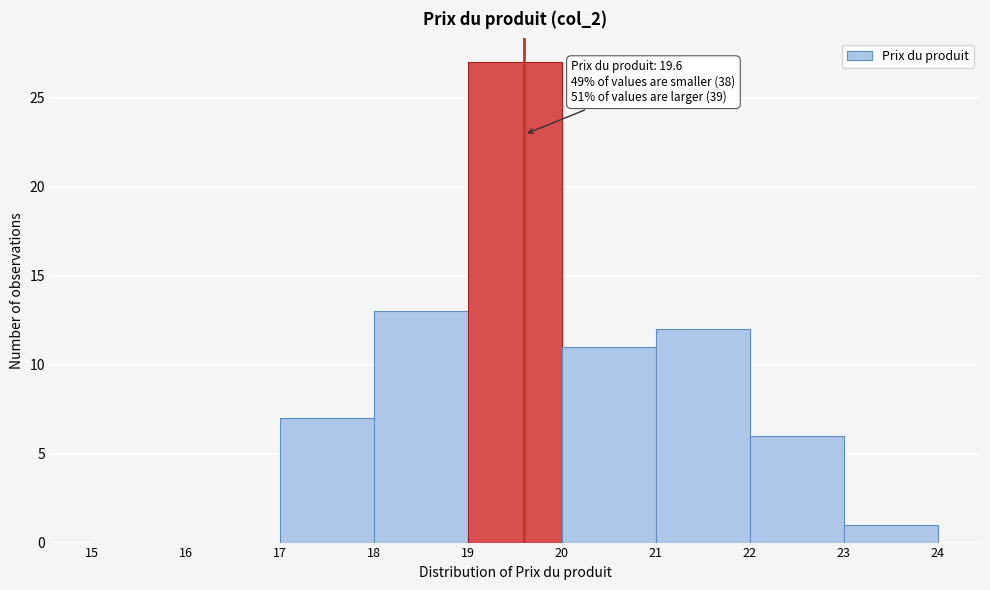

Which range on the x-axis has the tallest bar?

19 to 20